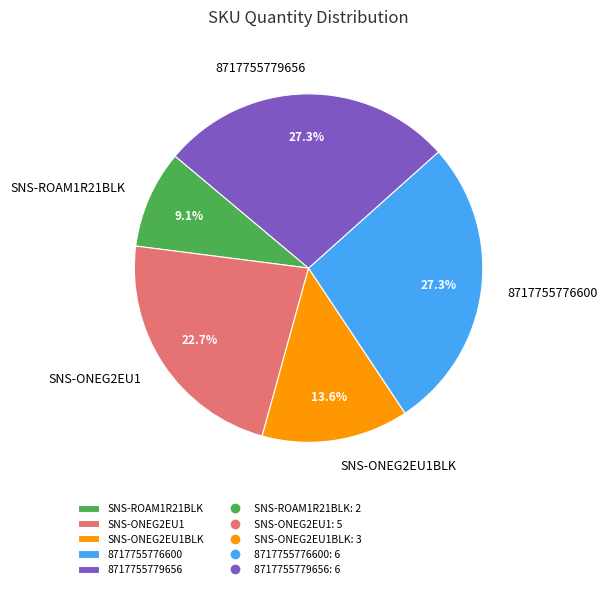

Which has a higher value, SNS-ONEG2EU1 or SNS-ROAM1R21BLK?

SNS-ONEG2EU1